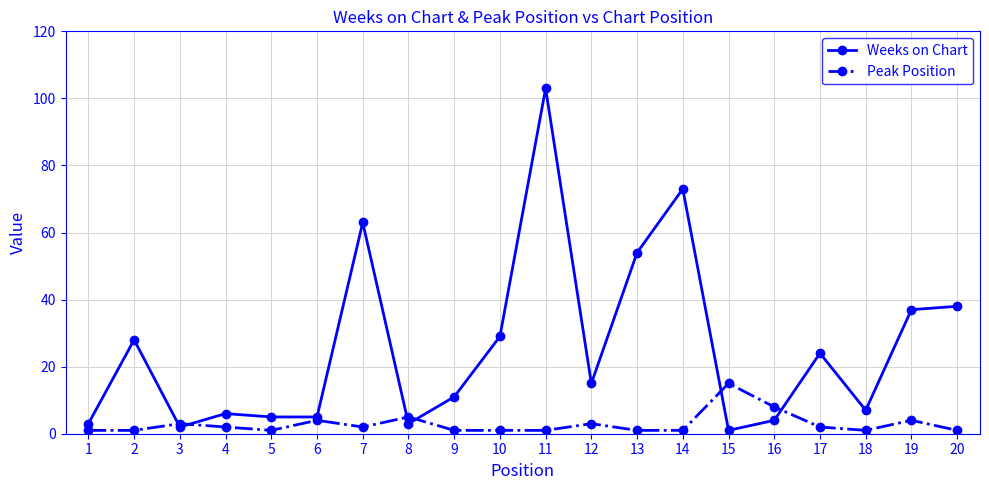

Which category has the highest value in the Weeks on Chart series?

11